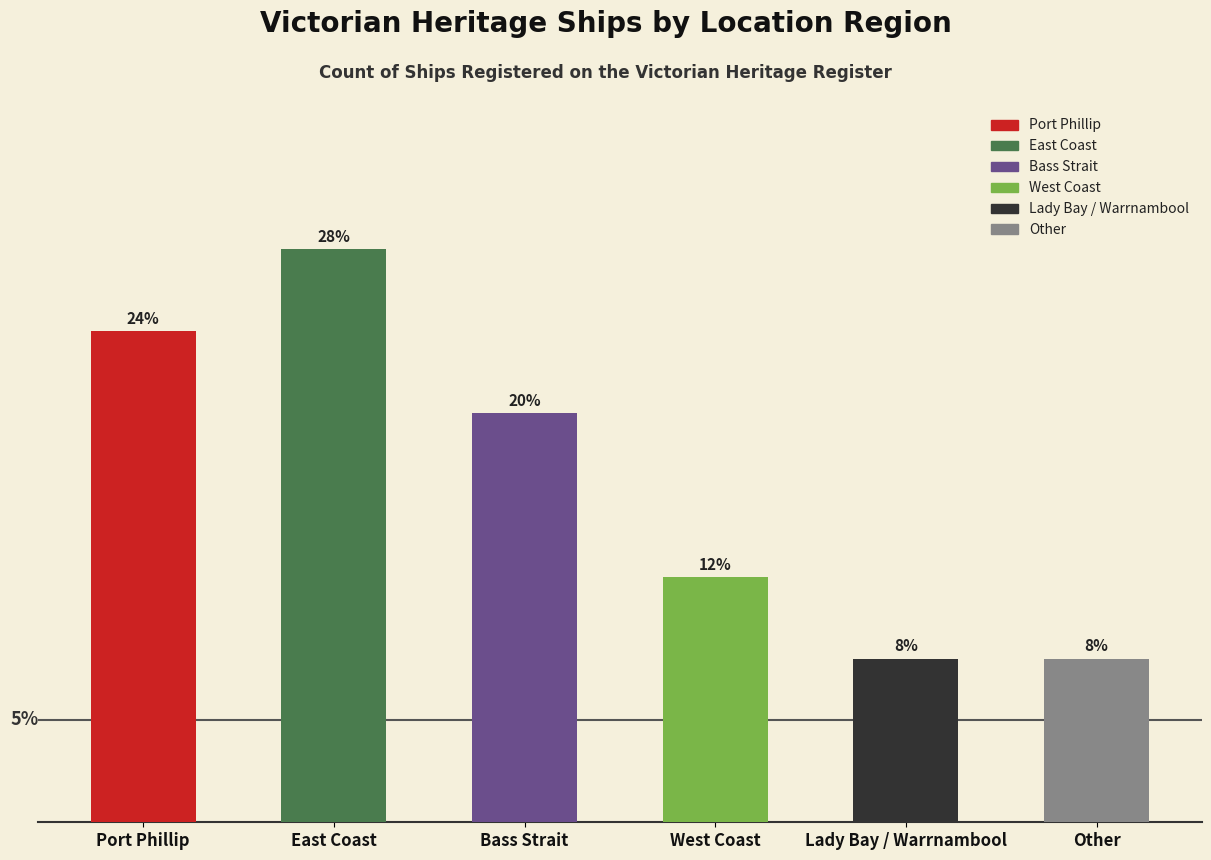

Does the chart contain any negative values?

No